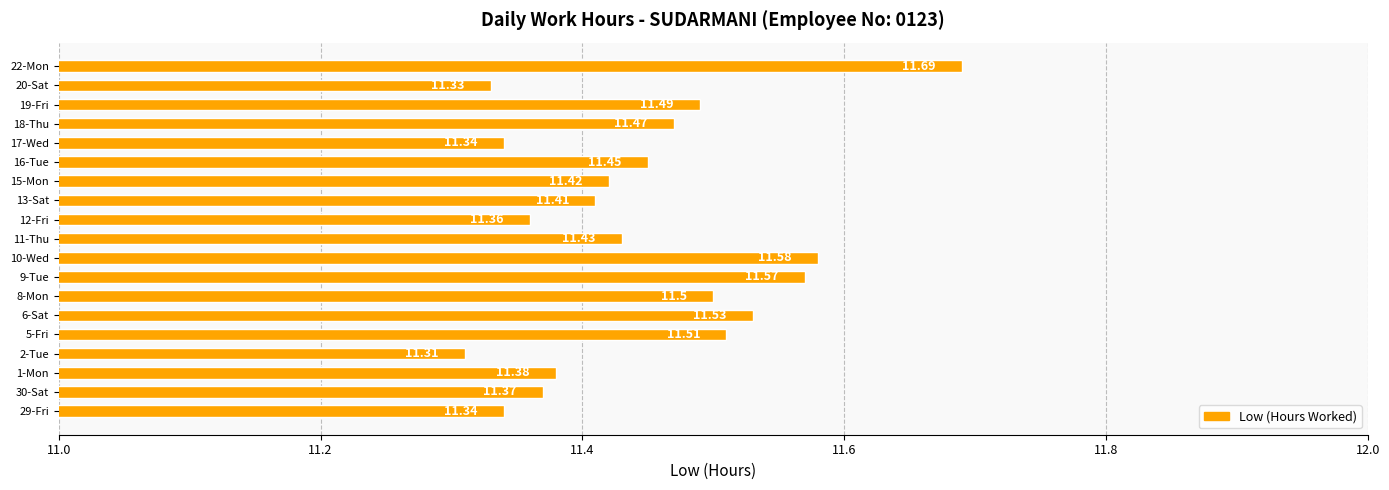

Where is the data nearest to the value 11?

2-Tue